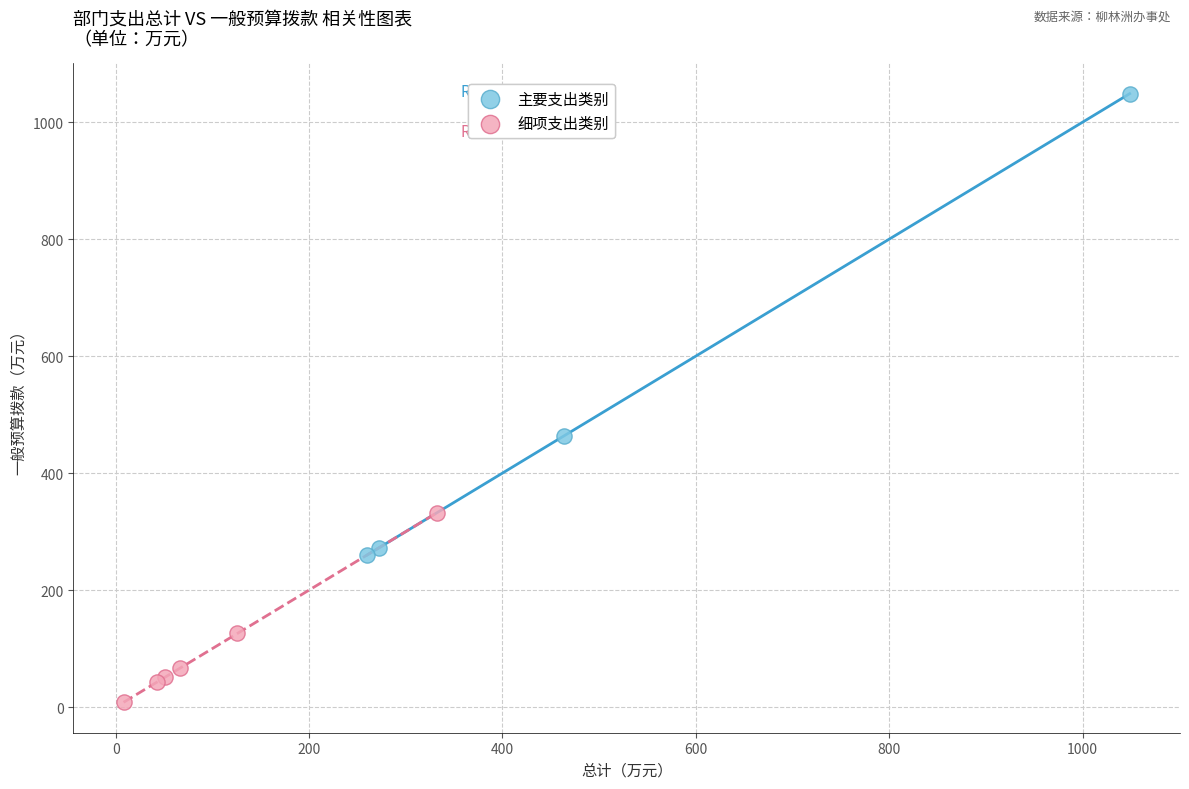

Which series contains the highest Y value?

主要支出类别